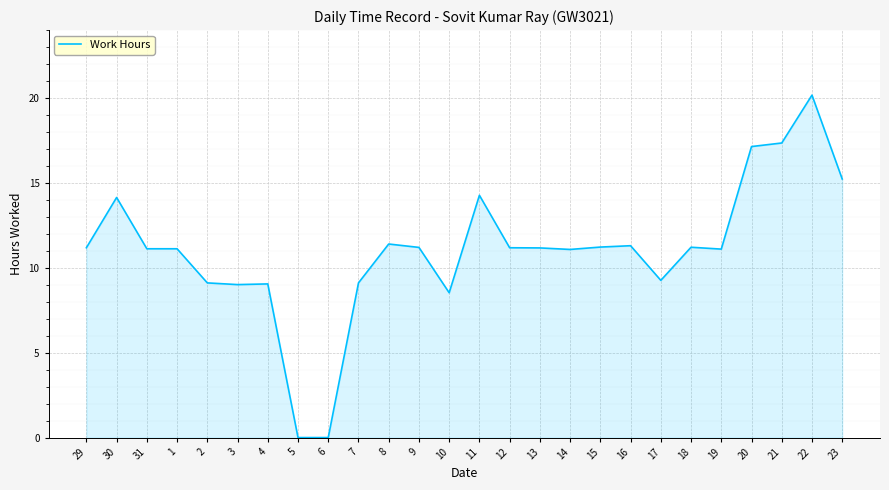

What is the maximum value shown in the chart?

20.2